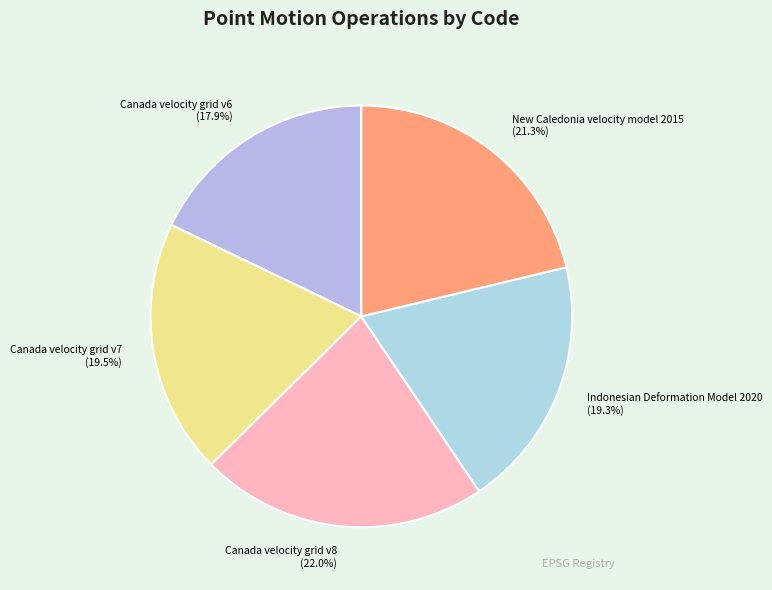

To the nearest percent, what percentage of the pie is New Caledonia velocity model 2015?

21%